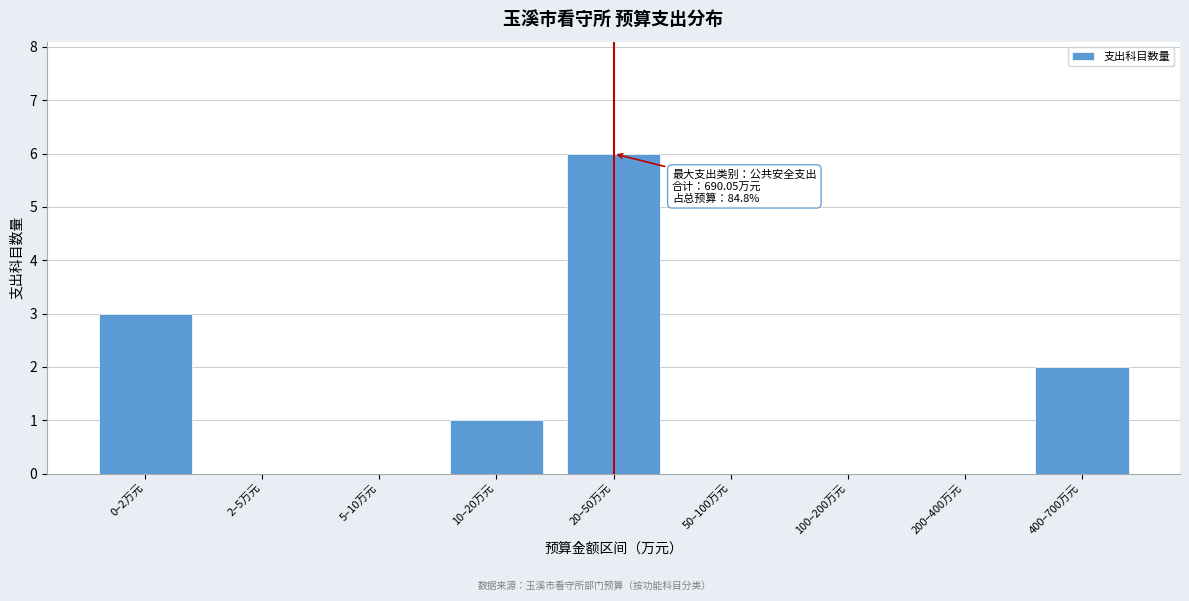

Reading right to left, list all the values displayed in this chart.

400–700万元=2	200–400万元=0	100–200万元=0	50–100万元=0	20–50万元=6	10–20万元=1	5–10万元=0	2–5万元=0	0–2万元=3